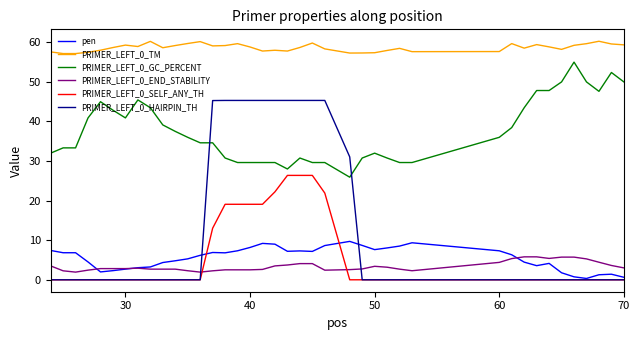

Which series has the largest total across all categories?

PRIMER_LEFT_0_TM